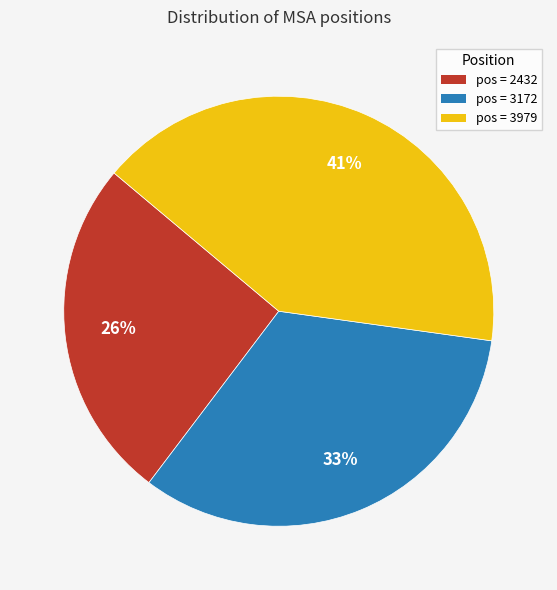

Is there a majority slice in this chart?

No